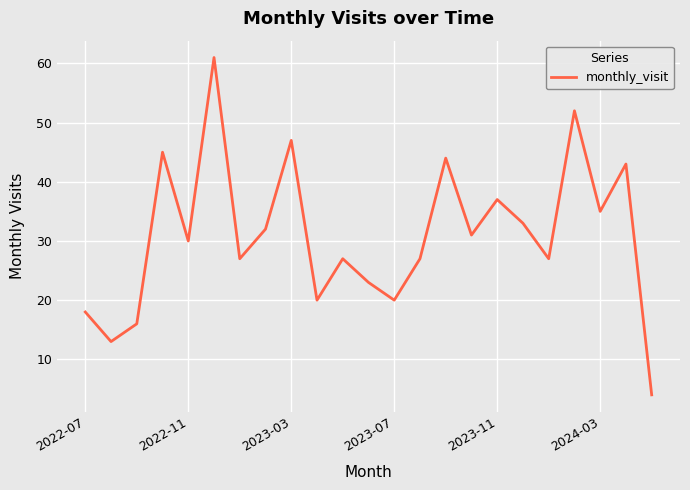

What is the minimum value shown in the chart?

4